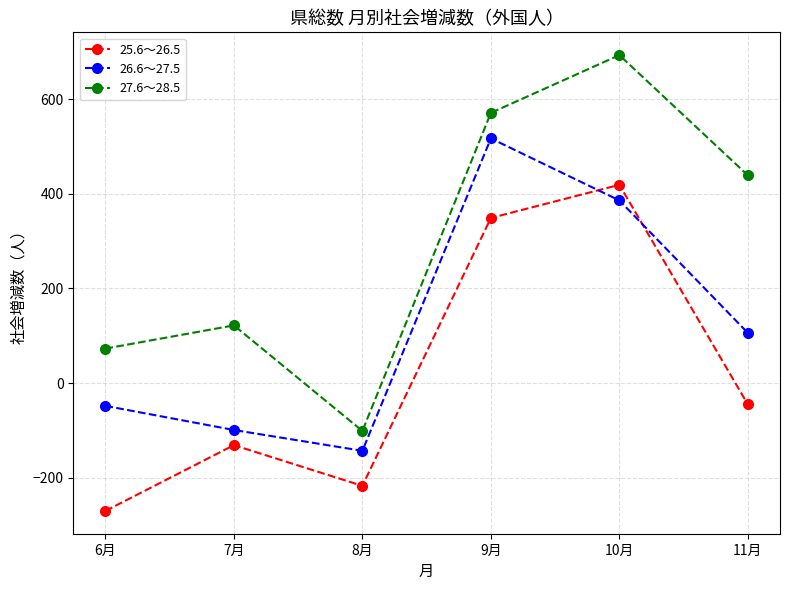

Which series has the largest range (max minus min)?

27.6～28.5